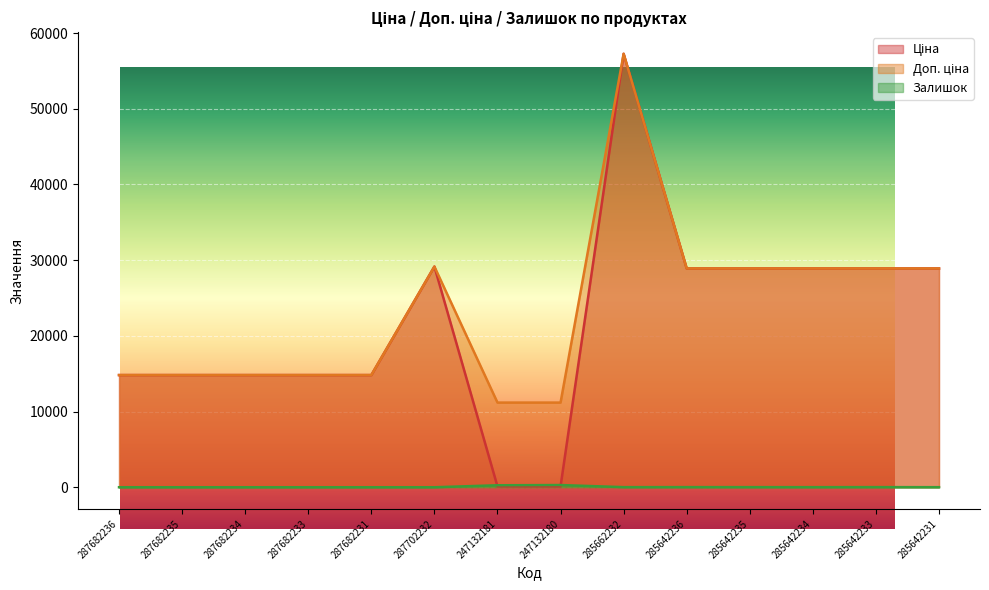

Reading right to left, list all the values displayed in this chart.

Ціна: 28901.7	28901.7	28901.7	28901.7	28901.7	57258.0	111.8	111.8	29152.3	14817.6	14817.6	14817.6	14817.6	14817.6
Доп. ціна: 28901.7	28901.7	28901.7	28901.7	28901.7	57258.0	11182.0	11182.0	29152.3	14817.6	14817.6	14817.6	14817.6	14817.6
Залишок: 7.0	16.0	10.0	14.0	16.0	13.0	290.0	260.0	0.0	0.0	0.0	0.0	0.0	0.0